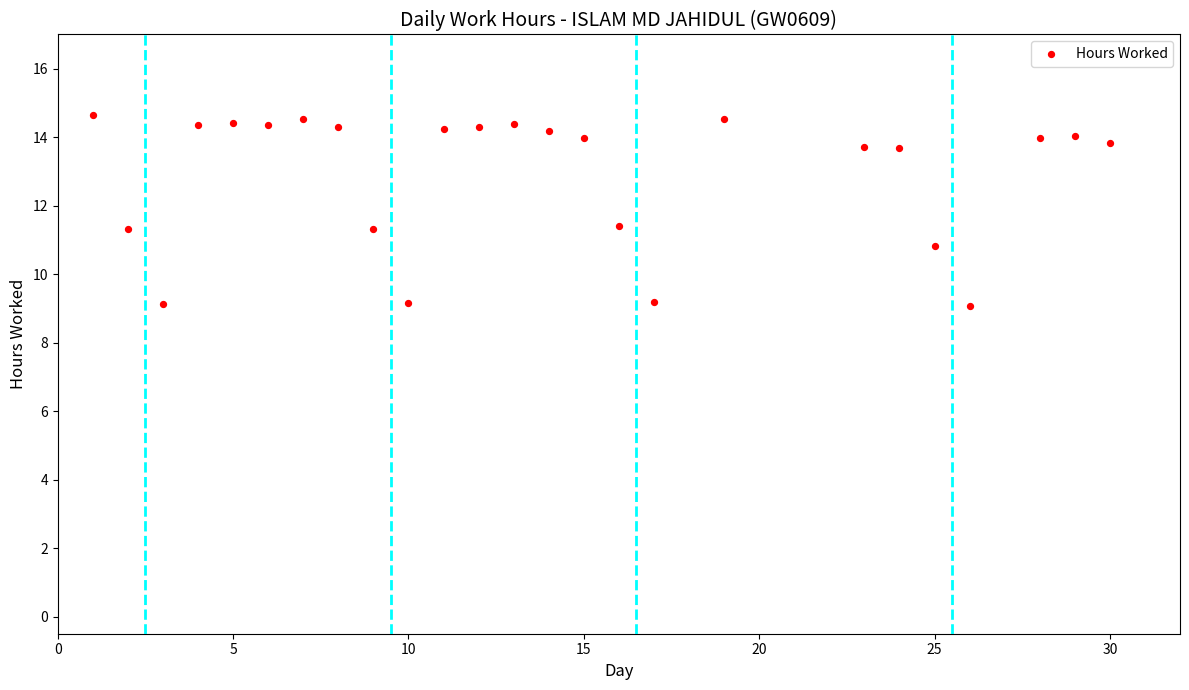

What is the range of Y values (max minus min)?

5.6